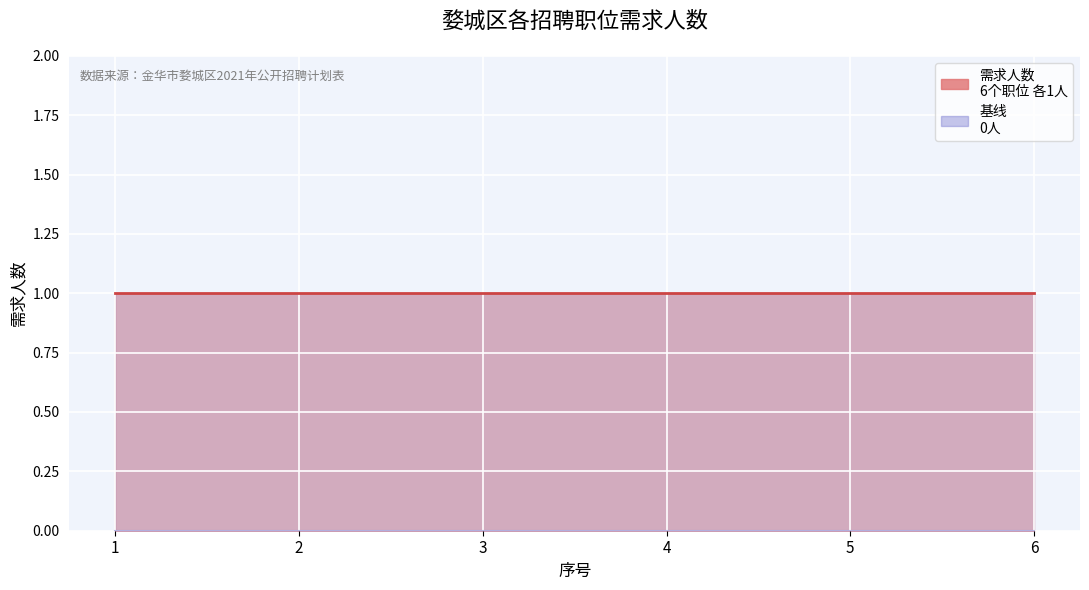

At which label does 基线 reach its minimum?

1